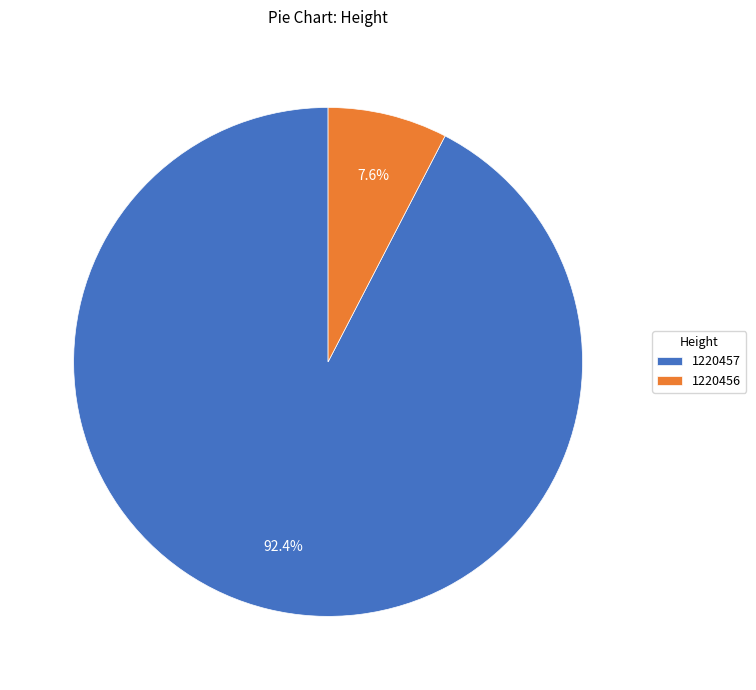

How much of the chart is everything except 1220457?

7.6%